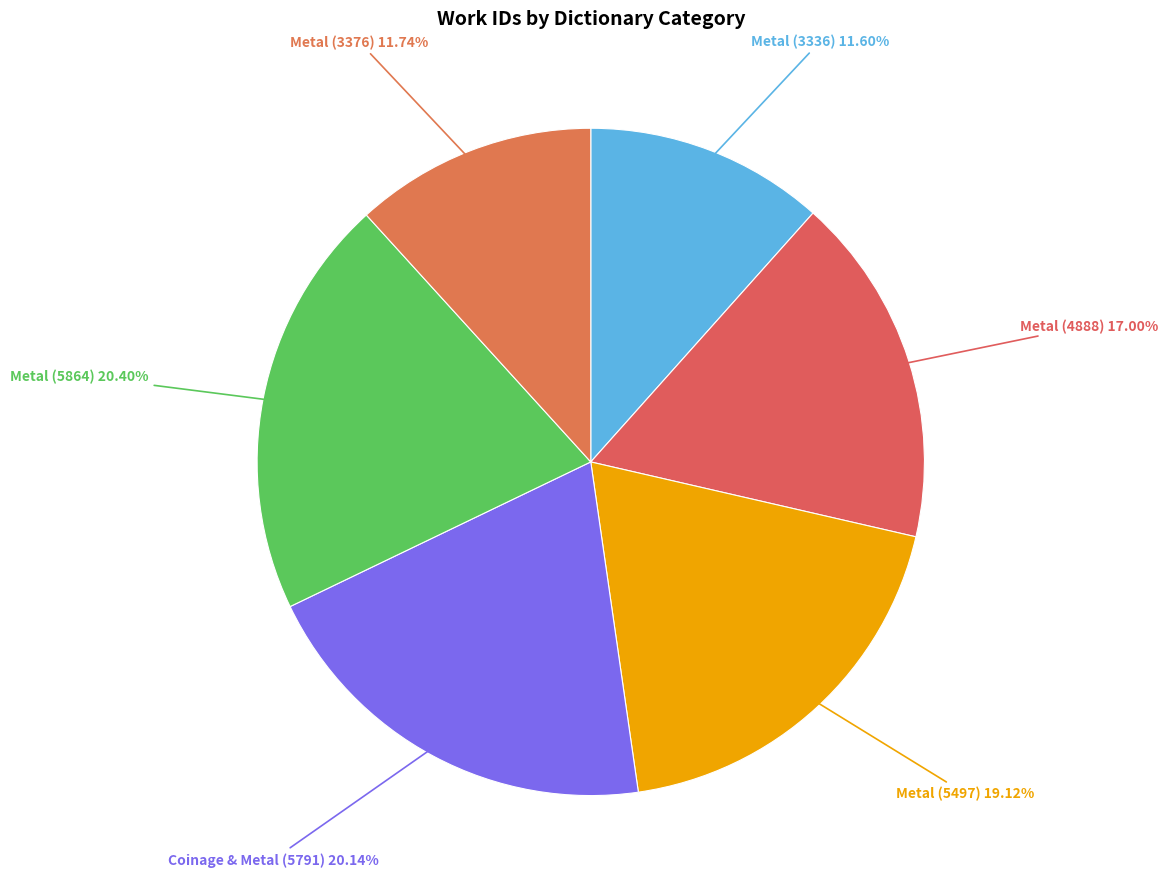

To the nearest percent, what is the difference between the largest and smallest slice percentages?

9%